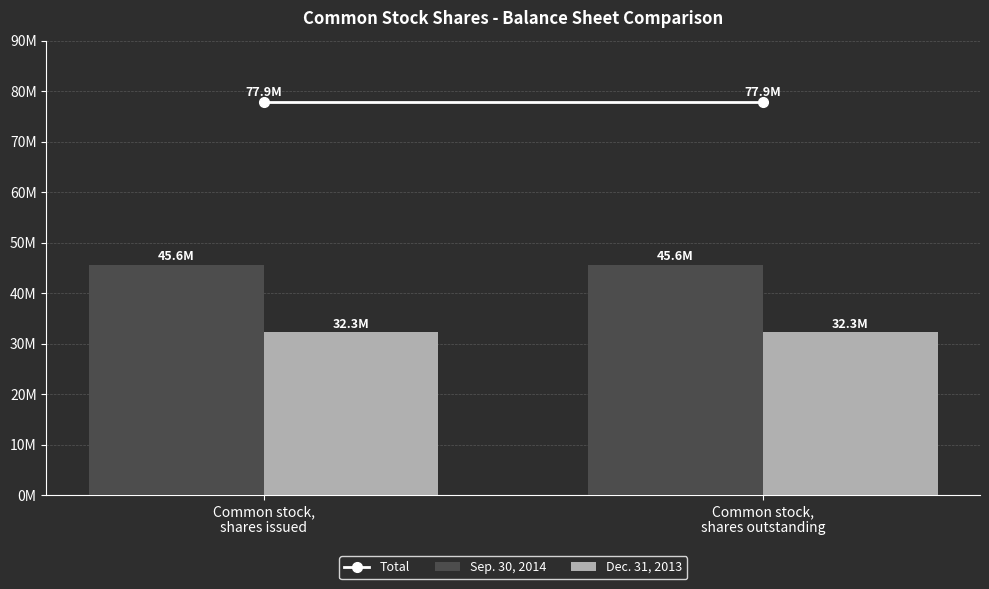

What is the smallest value displayed?

32273298